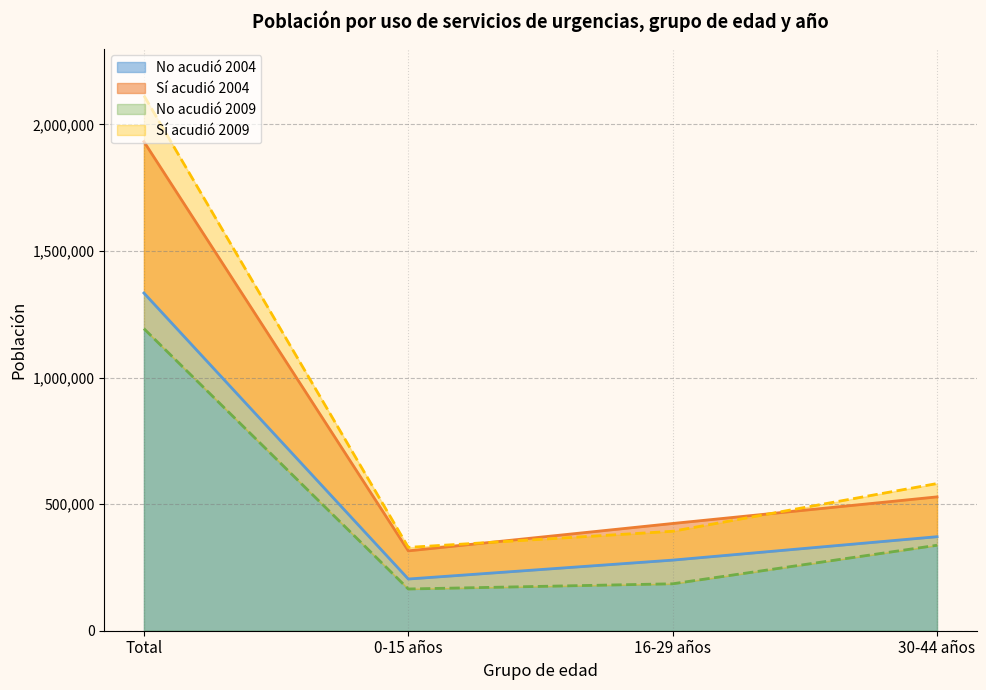

How many lines are shown in the chart?

2